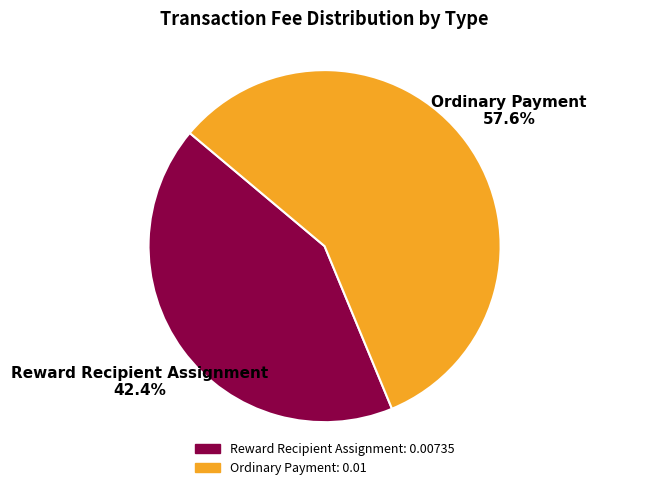

Rank the categories by value from highest to lowest.

Ordinary Payment, Reward Recipient Assignment